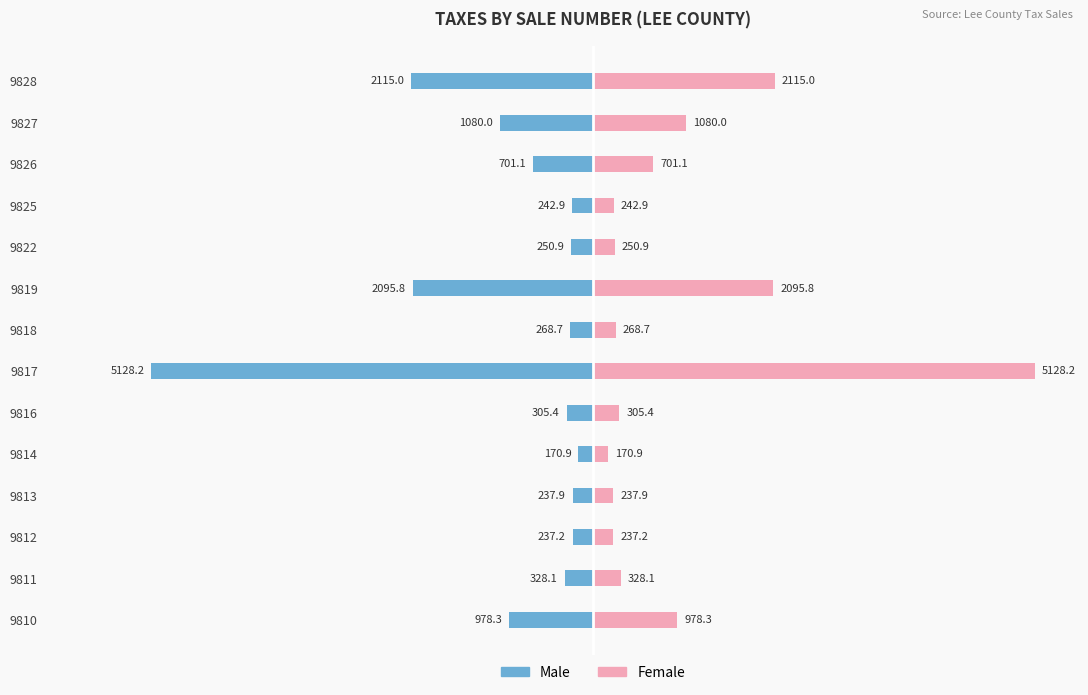

What are all the series names shown in the legend?

Male, Female